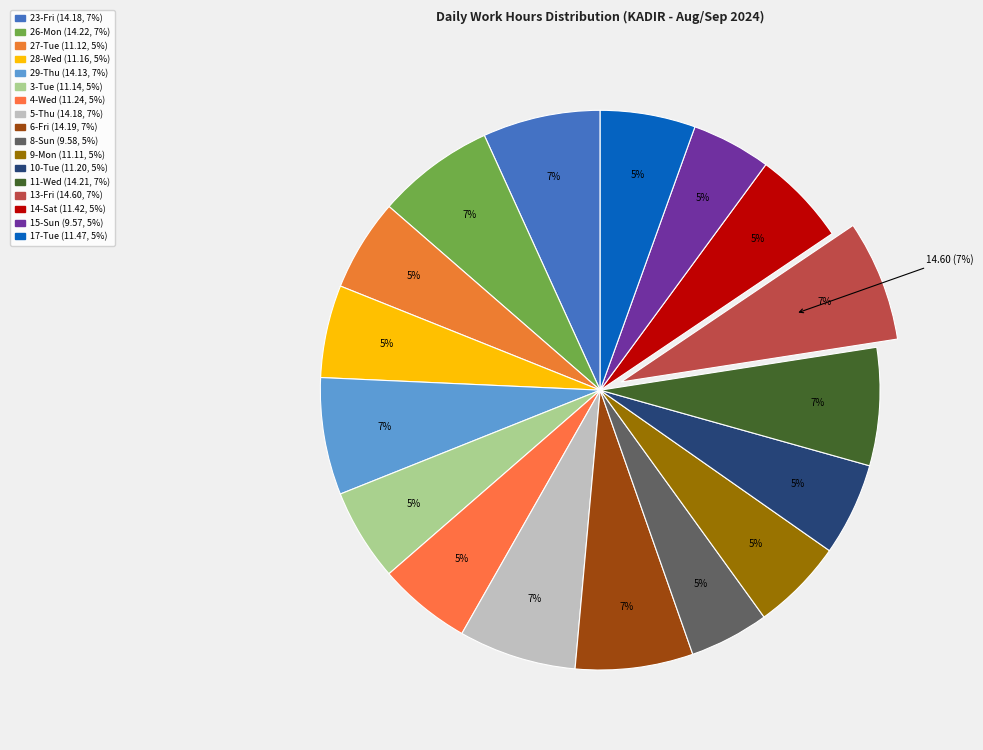

What is the total percentage of 6-Fri and 15-Sun?

11.4%